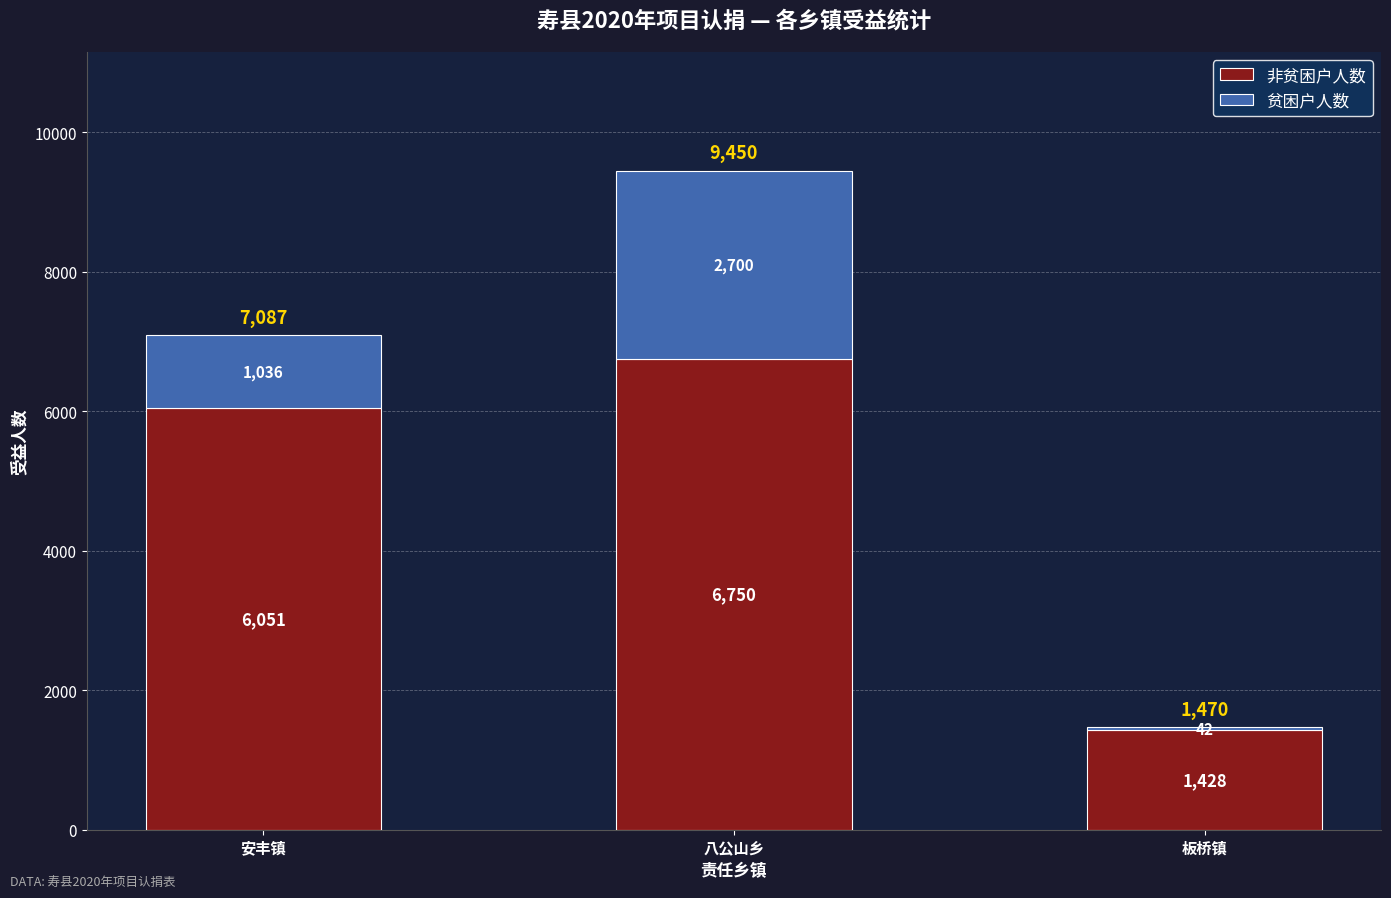

What is the total value across all series at 板桥镇?

1470